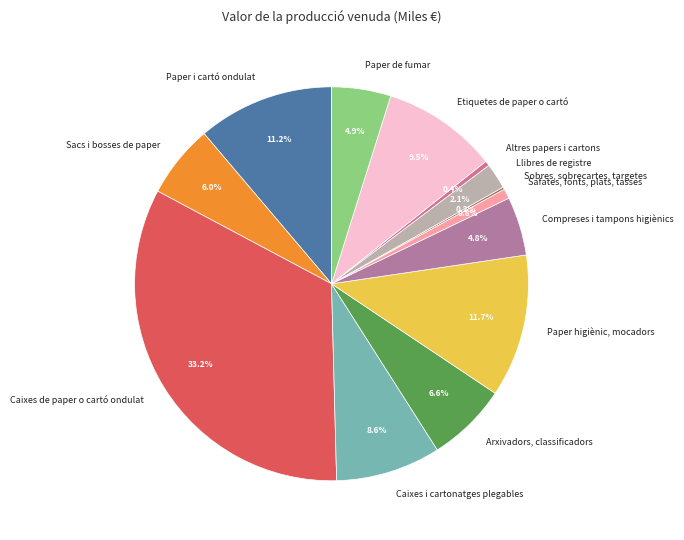

What is the largest slice in the pie chart?

Caixes de paper o cartó ondulat